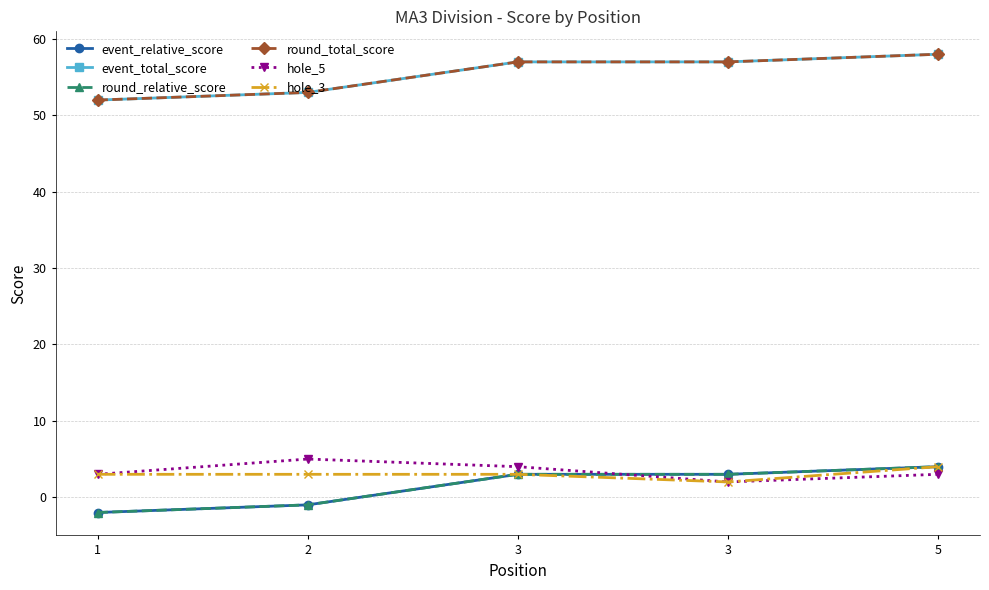

At which category does the chart reach its minimum across all series?

1